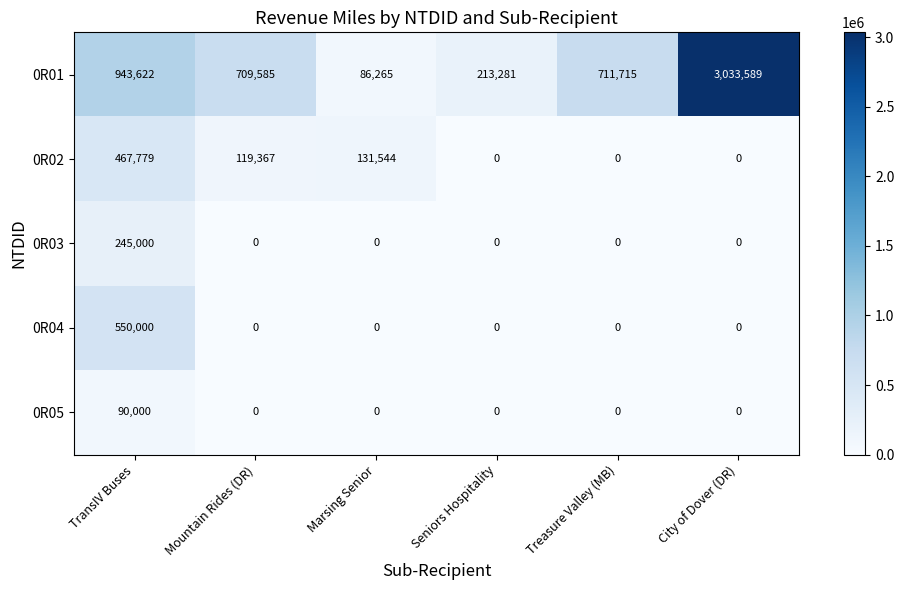

At which category is the sum across all series the highest?

City of Dover (DR)